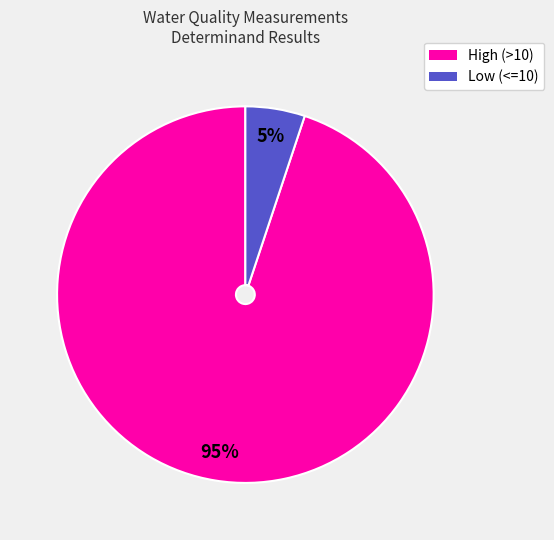

Is there a majority slice in this chart?

Yes